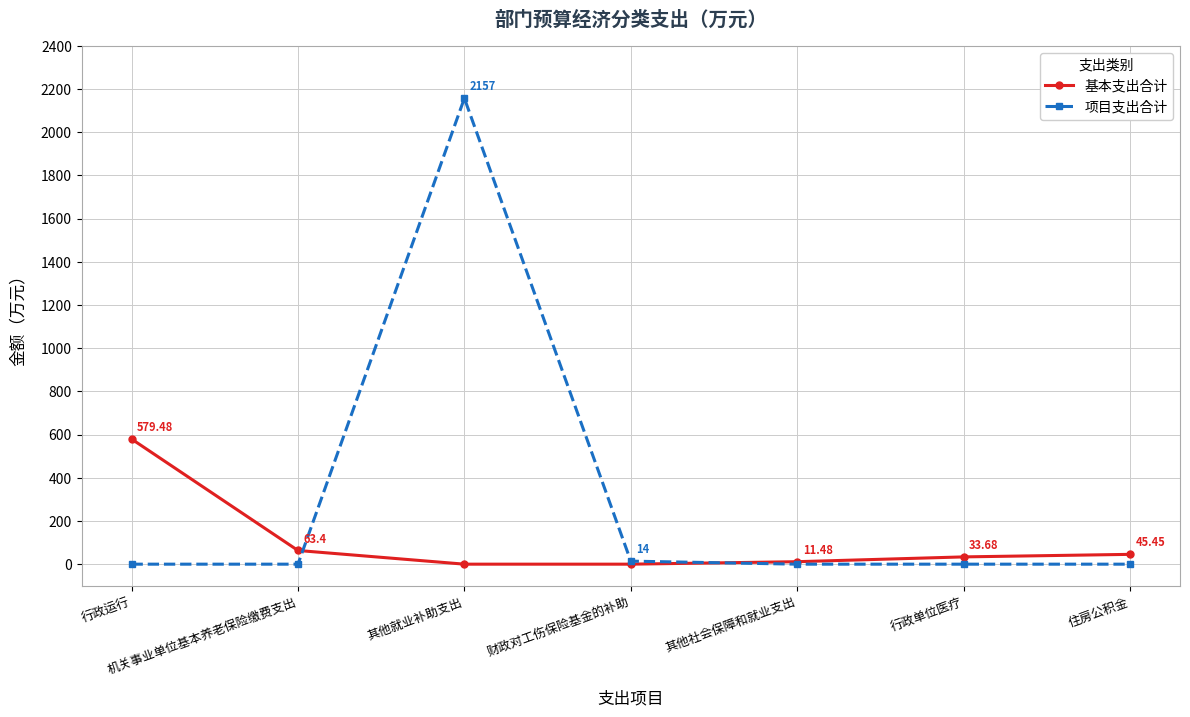

Reading left to right, list all the values displayed in this chart.

基本支出合计: 行政运行=579.5	机关事业单位基本养老保险缴费支出=63.4	其他就业补助支出=0.0	财政对工伤保险基金的补助=0.0	其他社会保障和就业支出=11.5	行政单位医疗=33.7	住房公积金=45.5
项目支出合计: 行政运行=0.0	机关事业单位基本养老保险缴费支出=0.0	其他就业补助支出=2157.0	财政对工伤保险基金的补助=14.0	其他社会保障和就业支出=0.0	行政单位医疗=0.0	住房公积金=0.0